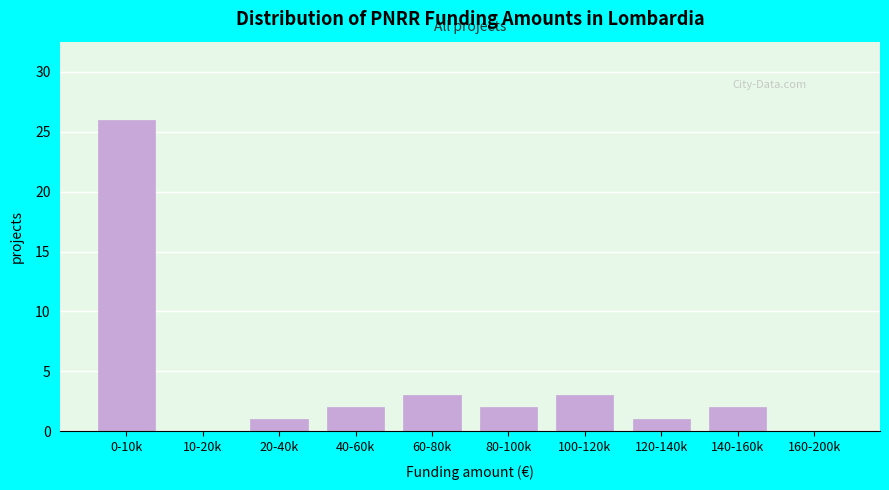

Reading left to right, extract all data points from this chart.

0-10k=26	10-20k=0	20-40k=1	40-60k=2	60-80k=3	80-100k=2	100-120k=3	120-140k=1	140-160k=2	160-200k=0